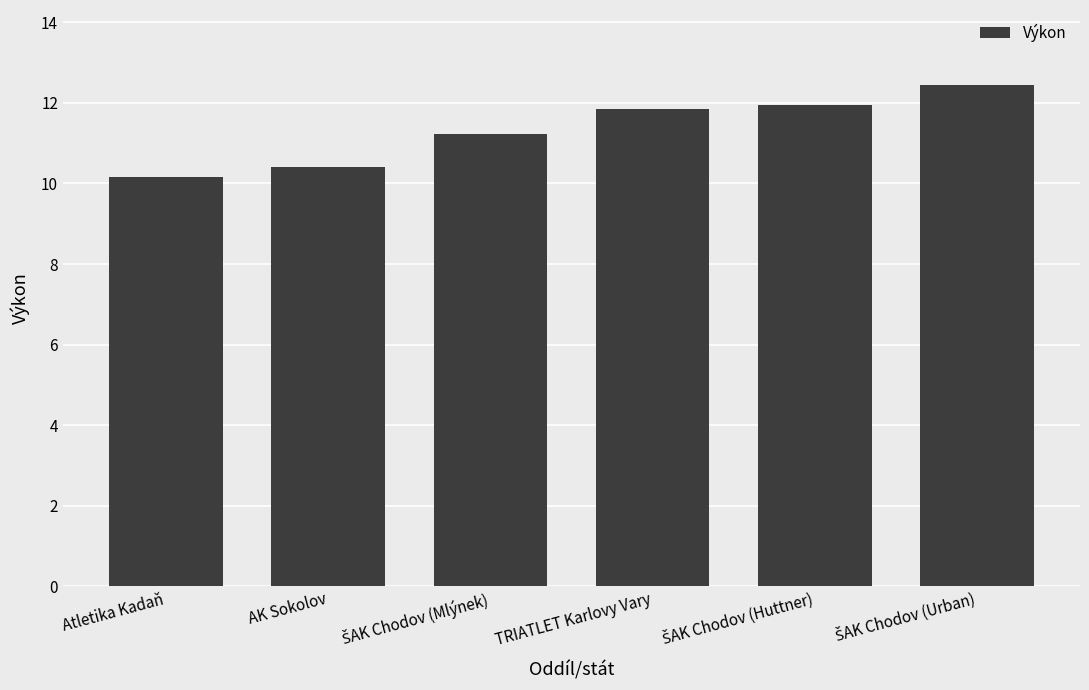

How many values are below 11?

2